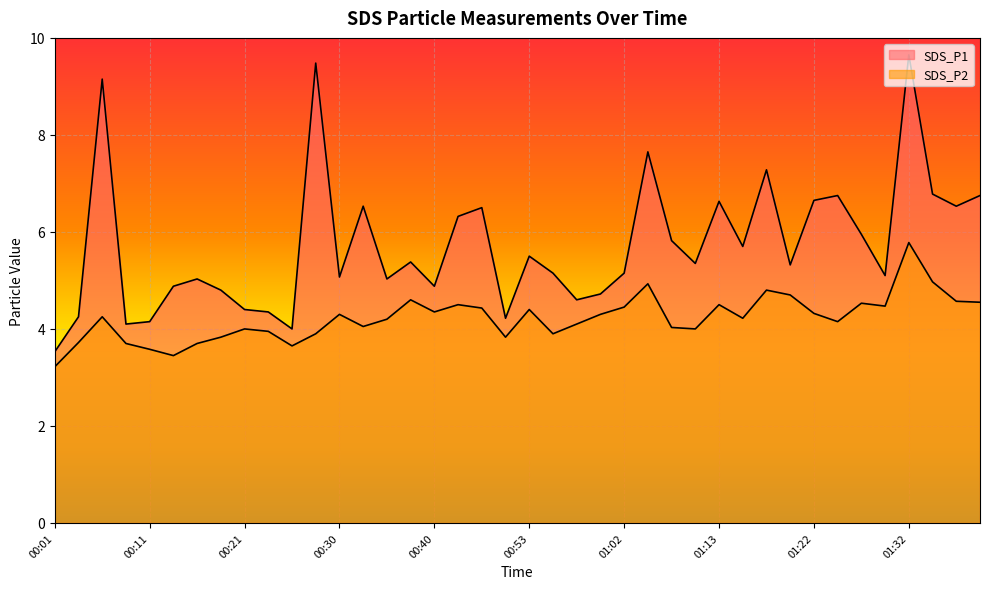

What is the label of the 10th point from the right?

01:17